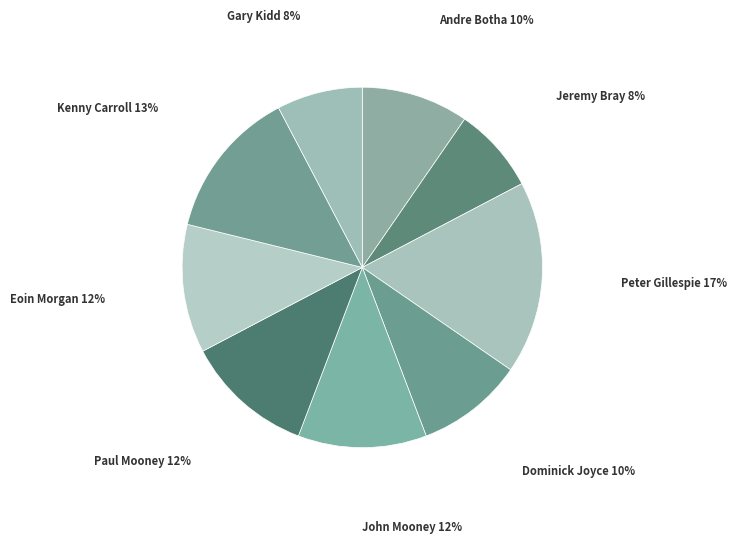

To the nearest percent, what portion does Gary Kidd represent?

8%